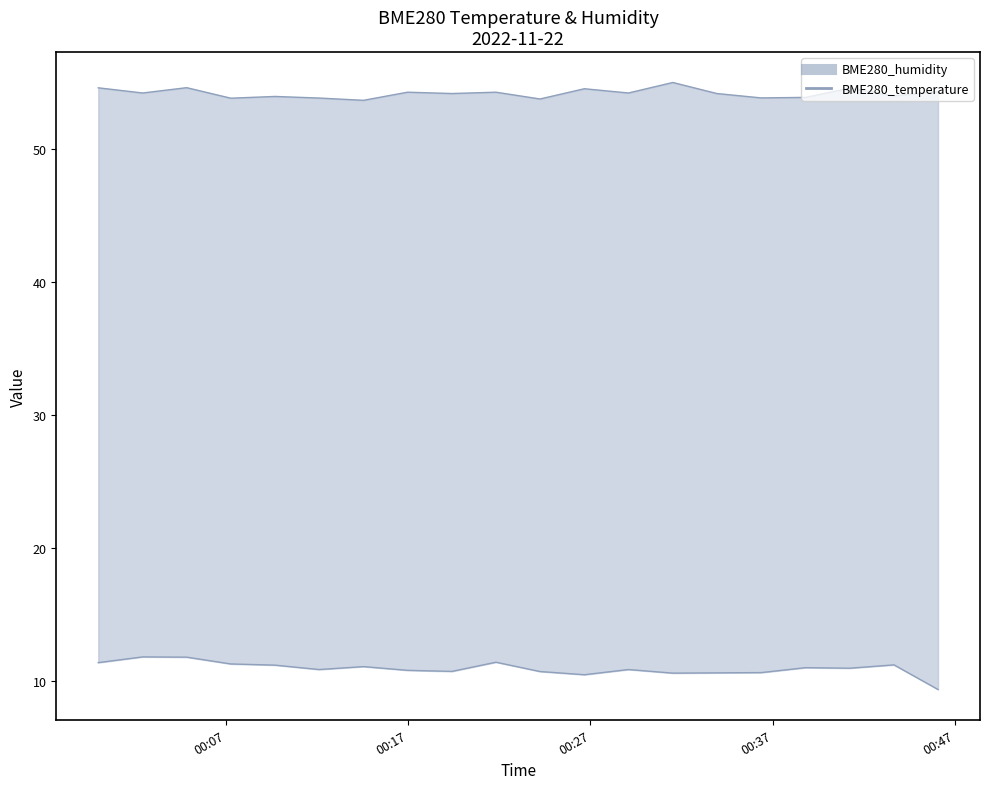

Read the BME280_humidity upper value at 00:27.

54.6